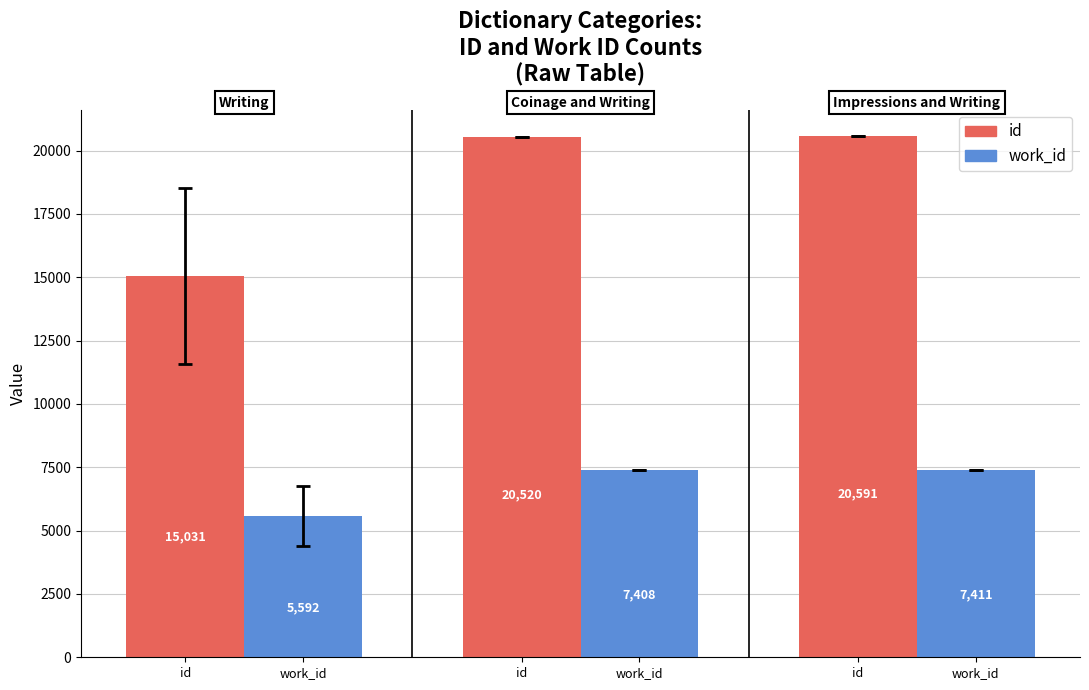

How many groups of bars are there?

3